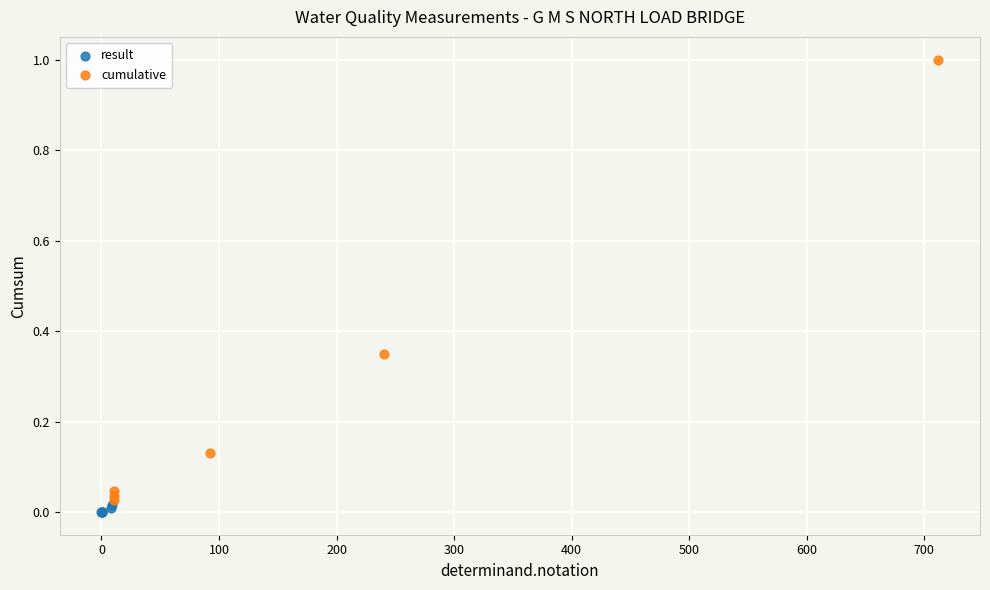

What are all the series names shown in the legend?

result, cumulative